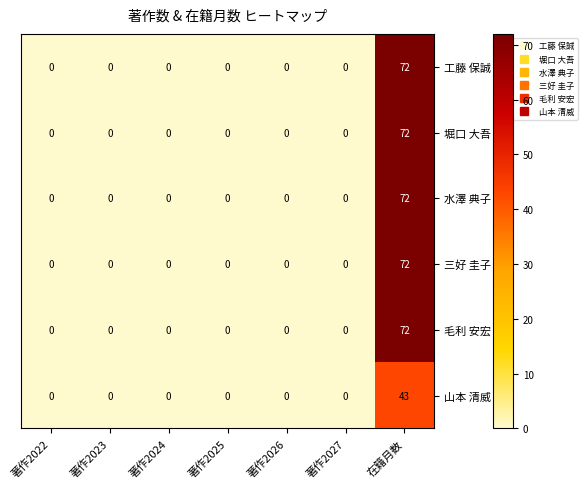

Is it true that 工藤 保誠 equals 72 at 在籍月数?

True